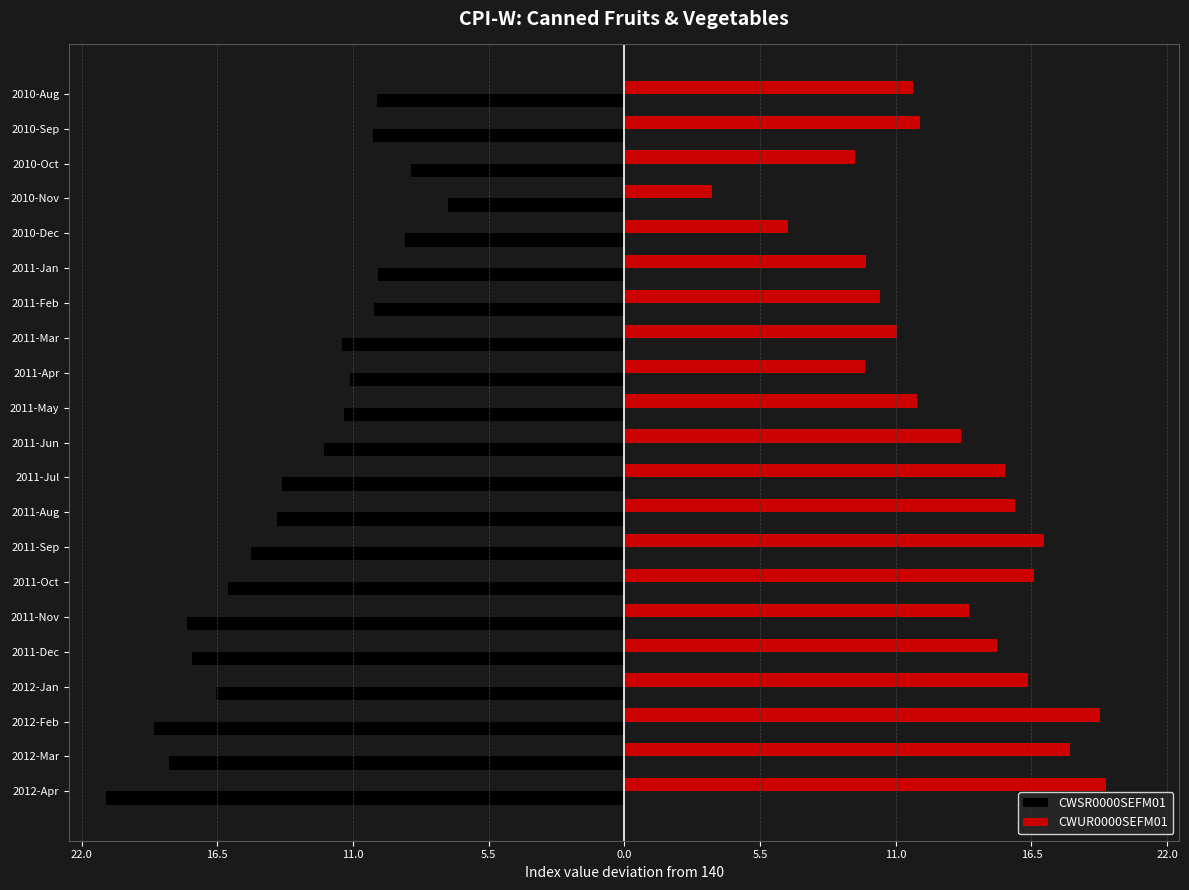

What is the average value of the CWUR0000SEFM01 series?

13.2